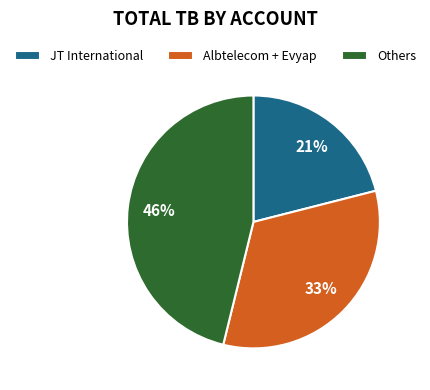

Is it true that JT International is 31% of the pie?

False